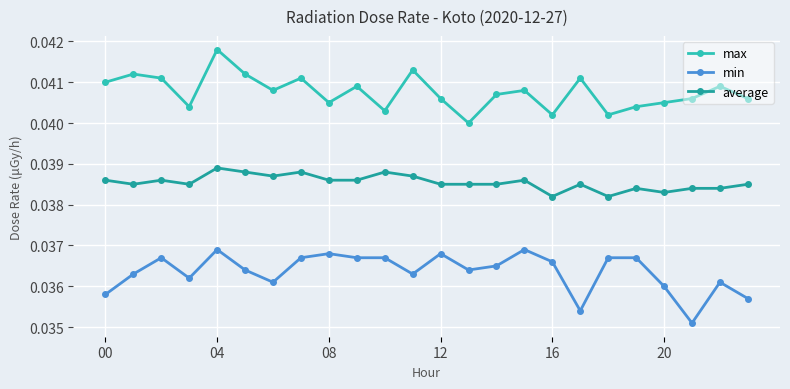

Which series has the largest total across all categories?

max